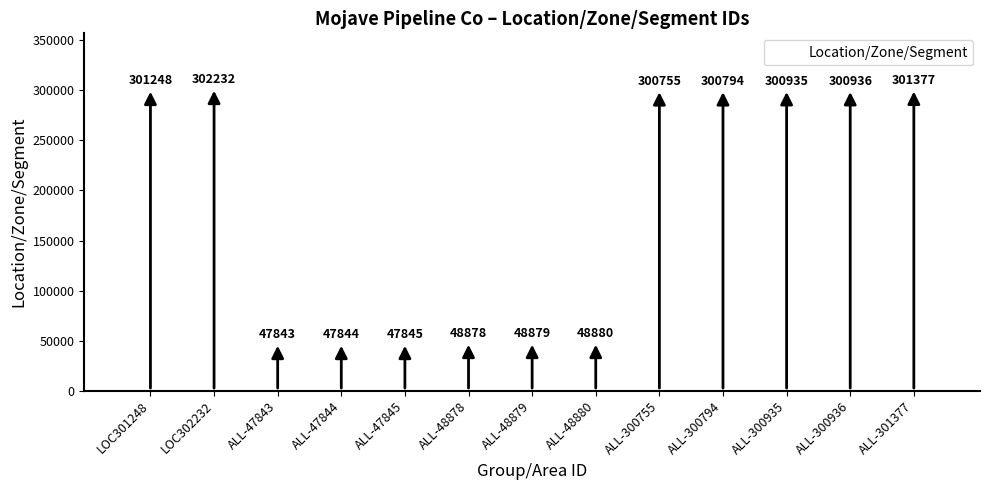

What is the average value?

184496